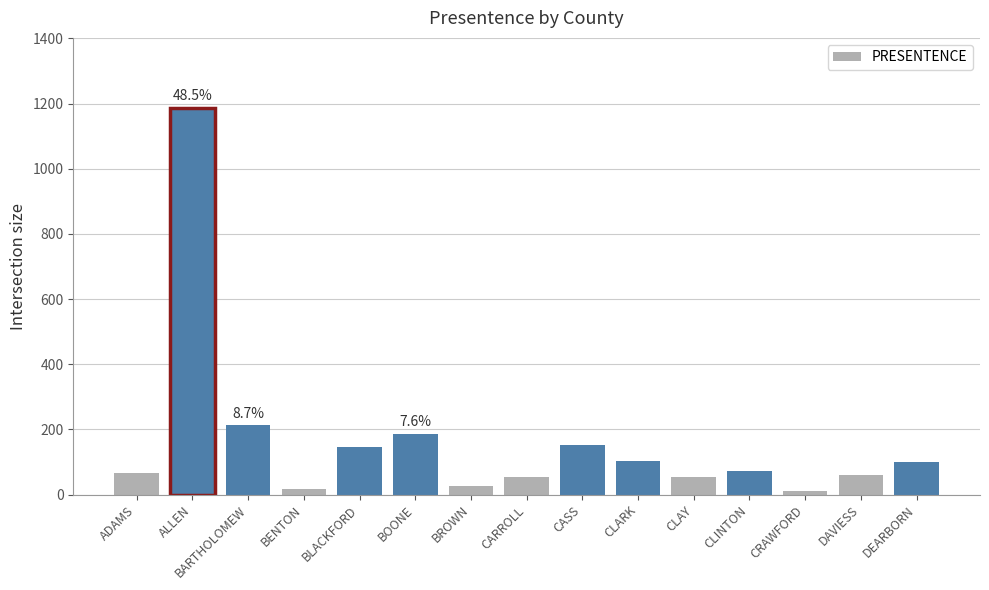

What is the approximate value at BLACKFORD?

146